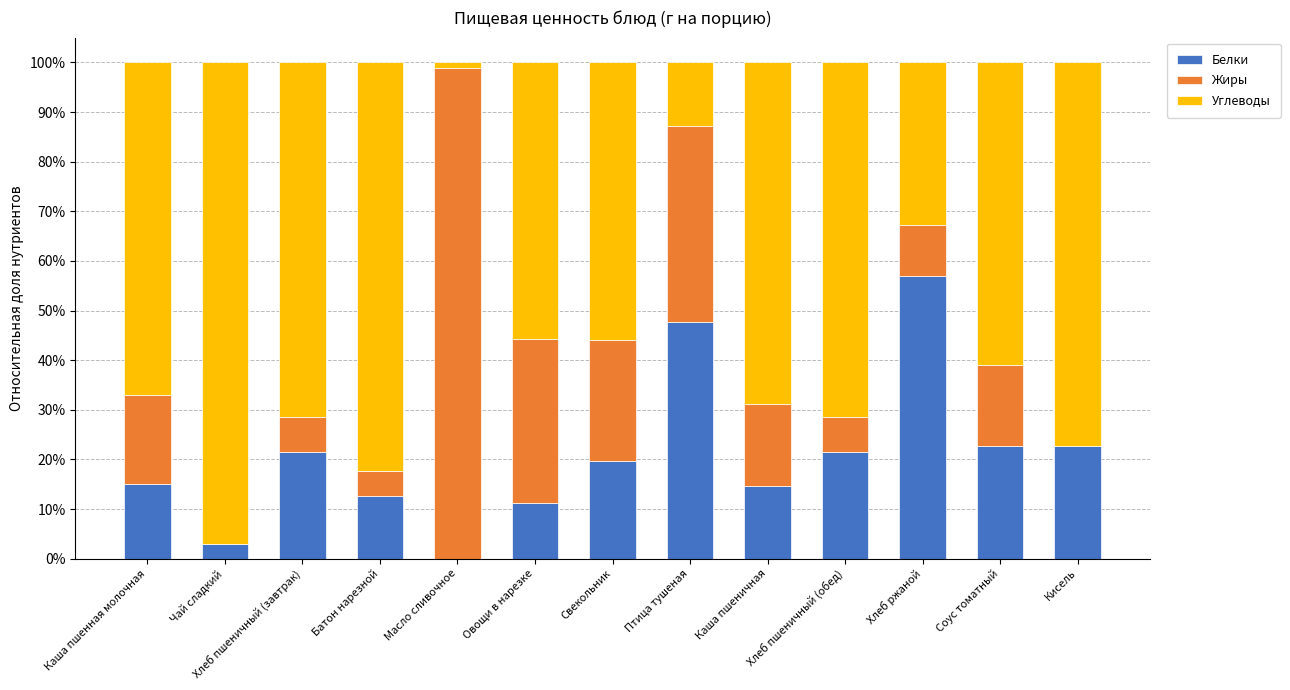

What is the highest value of the Белки series?

56.9